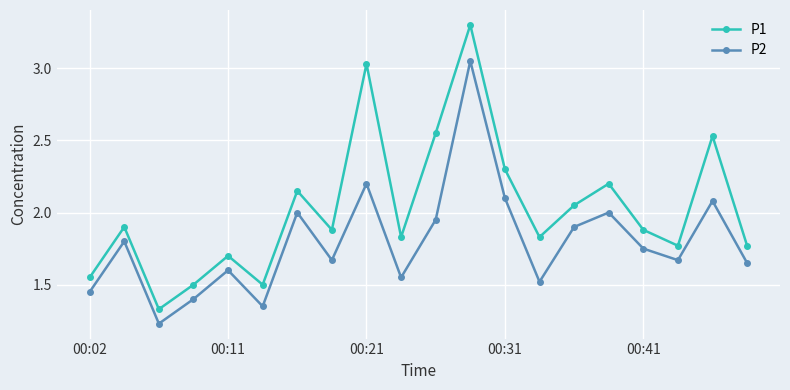

True or false: P2 and P1 cross at least once.

False